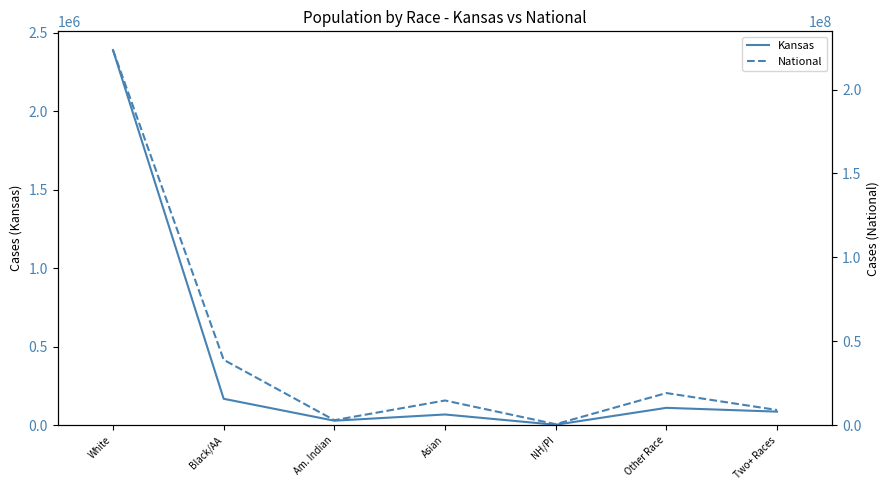

True or false: Kansas and National cross at least once.

False